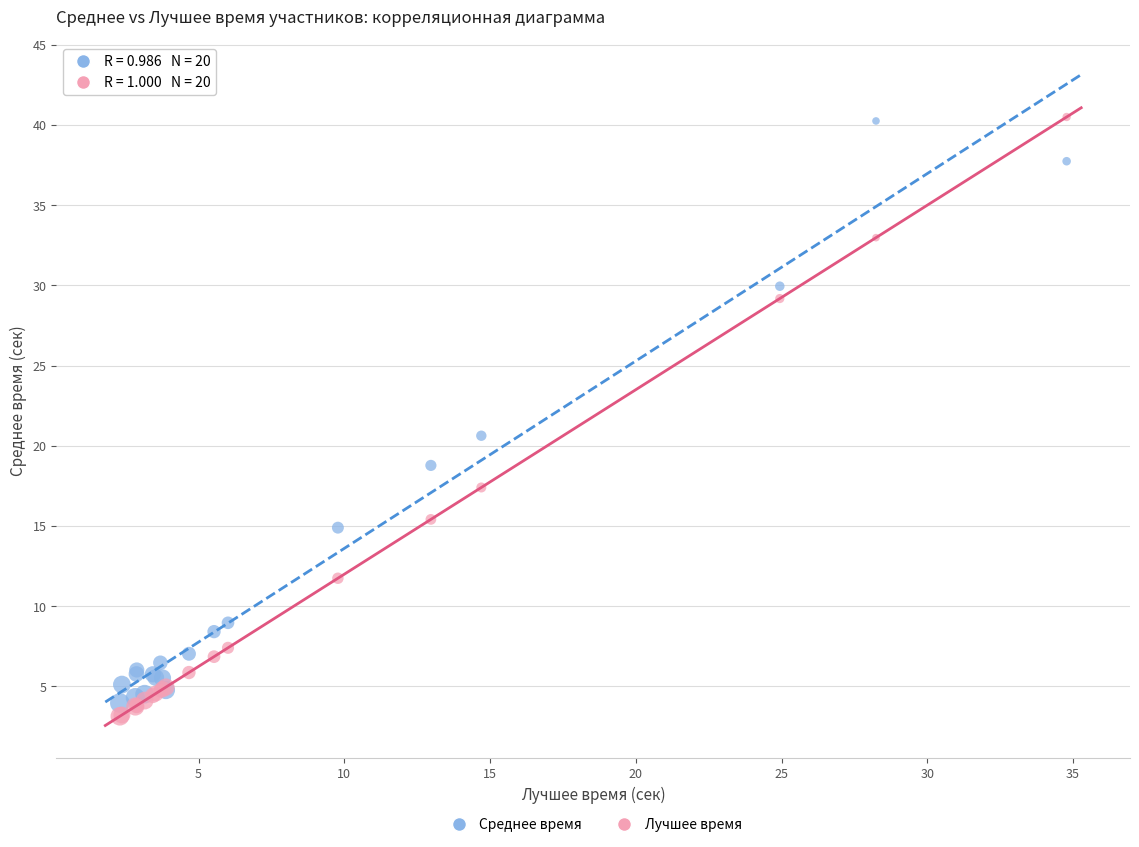

Which series has the widest spread of Y values?

Лучшее время